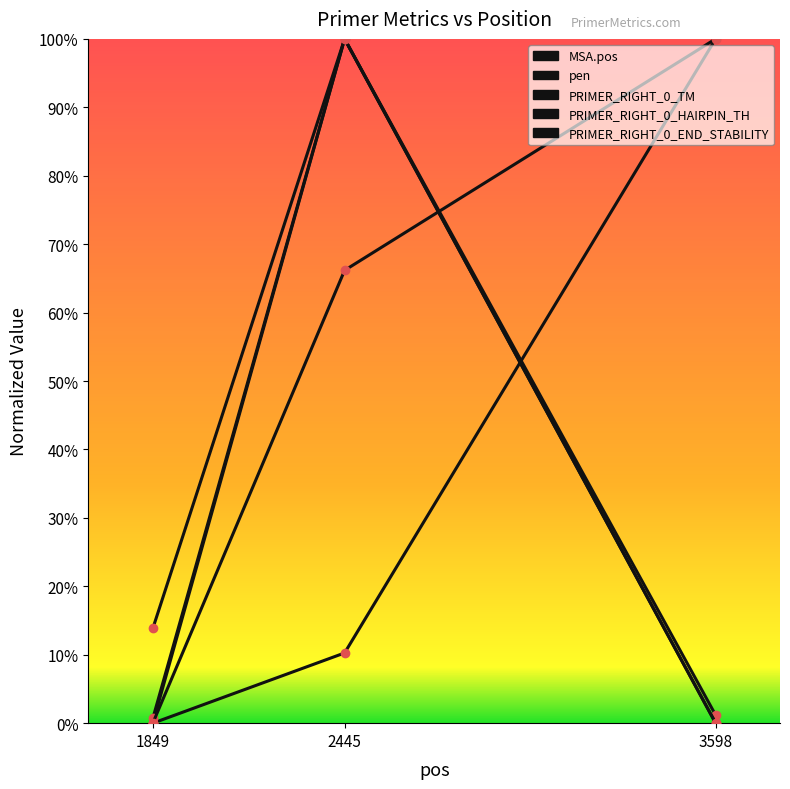

What is the difference between the highest and lowest values at 2445?

0.9